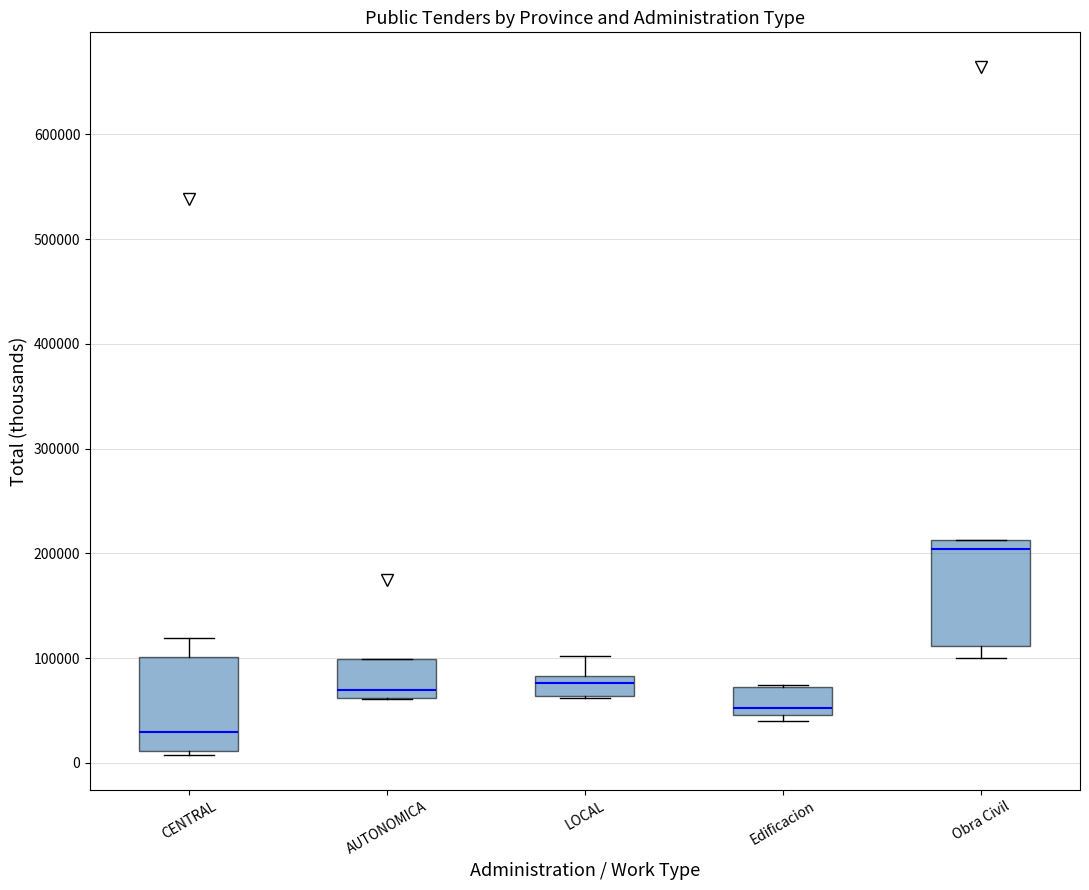

Where is the lower edge of the box for Obra Civil on the y-axis? The values are not printed on the chart, so give them approximately, as read against the axis.

110000